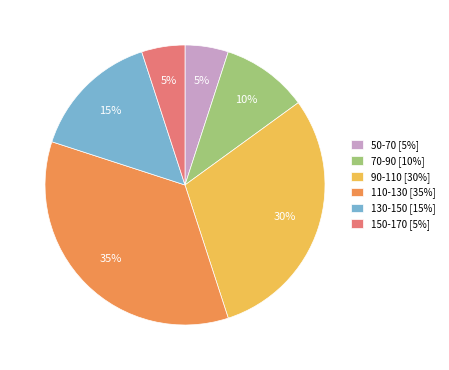

The 150-170 slice represents 1% of the pie. True or false?

False